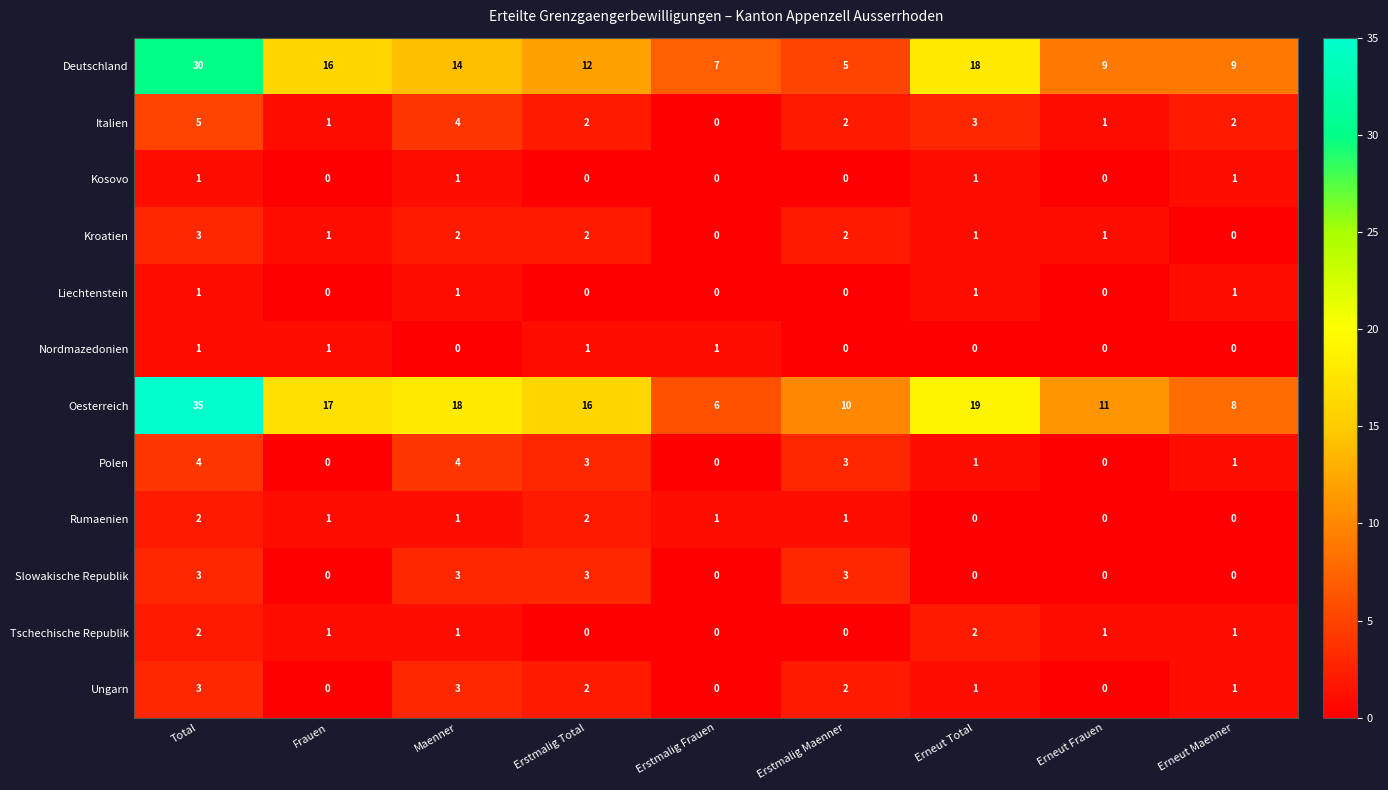

What is the sum of all Liechtenstein values?

4